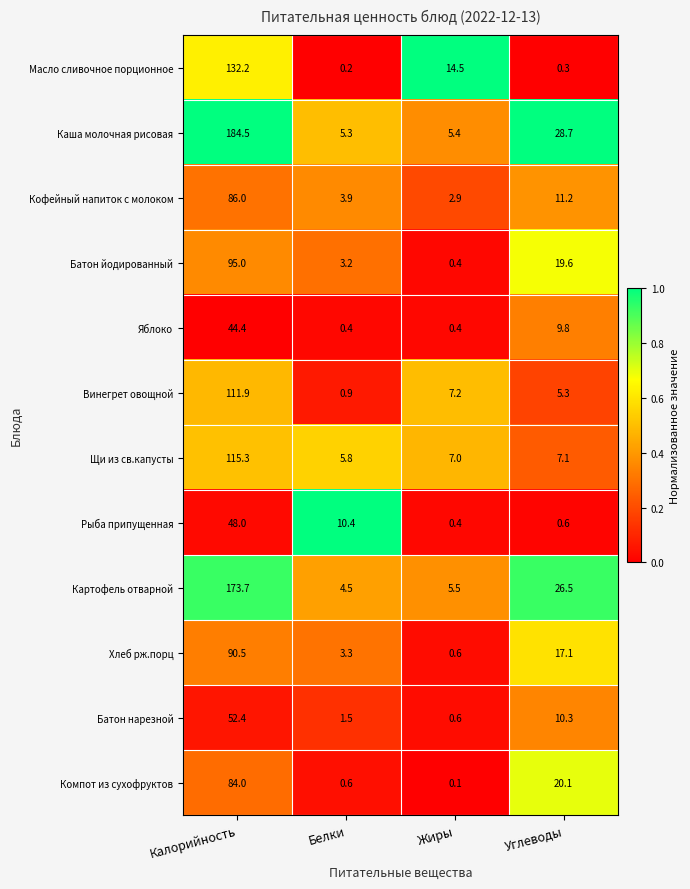

At which label does Кофейный напиток с молоком first exceed 11?

Калорийность